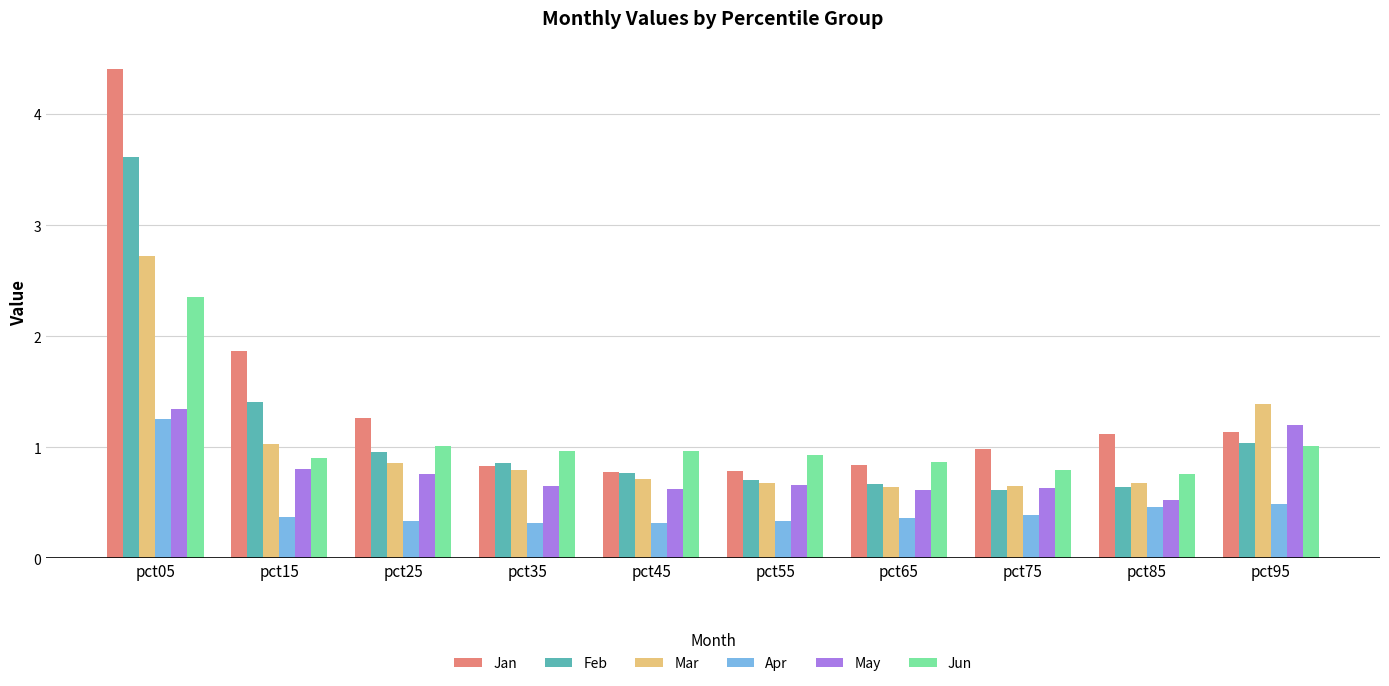

Which series has the largest total across all categories?

Jan